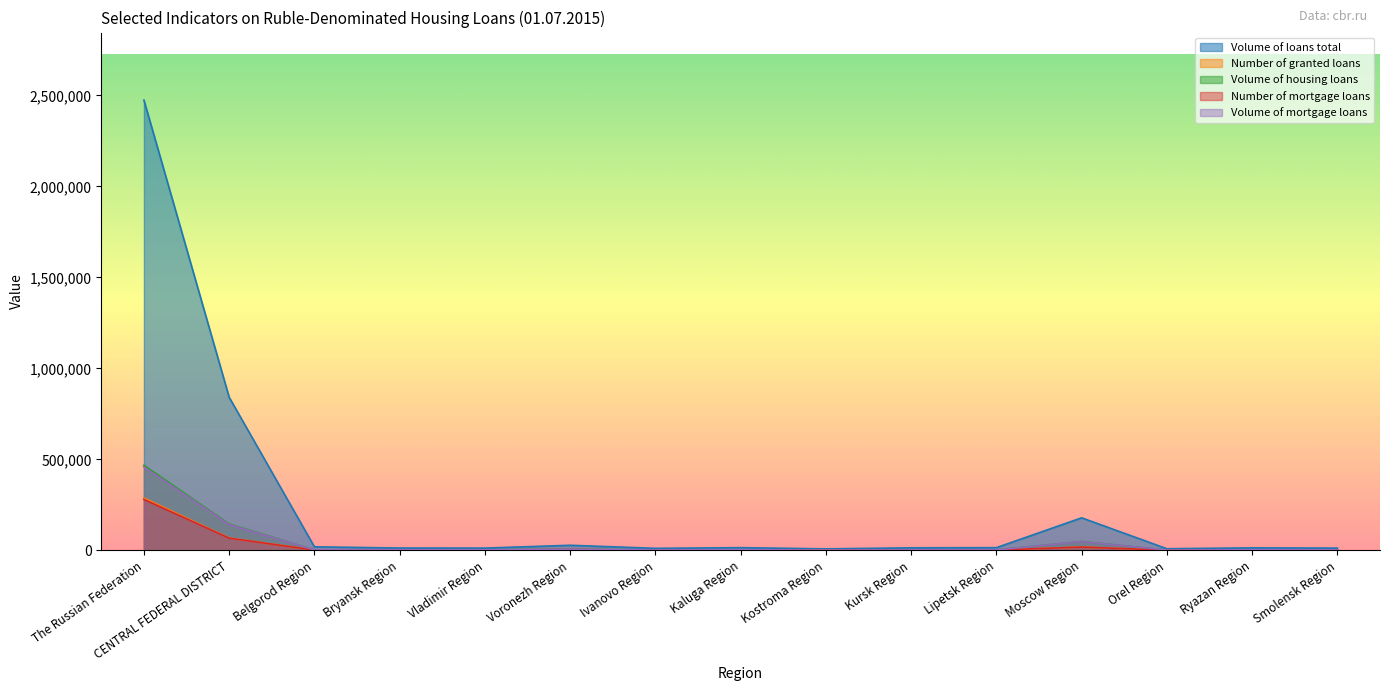

Reading right to left, what are all the values shown in this chart?

Volume of loans total: Smolensk Region=12898	Ryazan Region=14310	Orel Region=9340	Moscow Region=179308	Lipetsk Region=15371	Kursk Region=14459	Kostroma Region=8635	Kaluga Region=15407	Ivanovo Region=11658	Voronezh Region=28402	Vladimir Region=12972	Bryansk Region=13355	Belgorod Region=19944	CENTRAL FEDERAL DISTRICT=842000	The Russian Federation=2474623
Number of granted loans: Smolensk Region=1976	Ryazan Region=2755	Orel Region=1573	Moscow Region=18731	Lipetsk Region=2161	Kursk Region=1939	Kostroma Region=1628	Kaluga Region=2277	Ivanovo Region=1909	Voronezh Region=4815	Vladimir Region=2494	Bryansk Region=2283	Belgorod Region=2275	CENTRAL FEDERAL DISTRICT=68346	The Russian Federation=287957
Volume of housing loans: Smolensk Region=2884	Ryazan Region=3674	Orel Region=1966	Moscow Region=49257	Lipetsk Region=2707	Kursk Region=2632	Kostroma Region=1801	Kaluga Region=3612	Ivanovo Region=2553	Voronezh Region=6488	Vladimir Region=3317	Bryansk Region=2857	Belgorod Region=3001	CENTRAL FEDERAL DISTRICT=145170	The Russian Federation=467982
Number of mortgage loans: Smolensk Region=1967	Ryazan Region=2729	Orel Region=1562	Moscow Region=18596	Lipetsk Region=2121	Kursk Region=1903	Kostroma Region=1608	Kaluga Region=2260	Ivanovo Region=1891	Voronezh Region=4792	Vladimir Region=2446	Bryansk Region=2275	Belgorod Region=2174	CENTRAL FEDERAL DISTRICT=67595	The Russian Federation=280440
Volume of mortgage loans: Smolensk Region=2877	Ryazan Region=3656	Orel Region=1961	Moscow Region=48673	Lipetsk Region=2694	Kursk Region=2610	Kostroma Region=1783	Kaluga Region=3602	Ivanovo Region=2545	Voronezh Region=6473	Vladimir Region=3291	Bryansk Region=2851	Belgorod Region=2907	CENTRAL FEDERAL DISTRICT=141900	The Russian Federation=458999